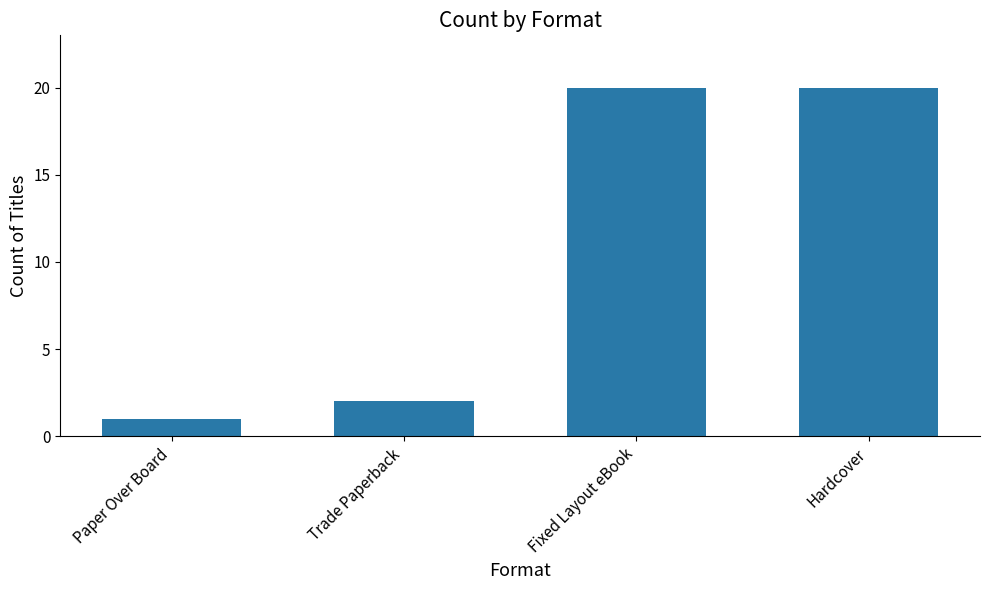

How many bars are there in total?

4